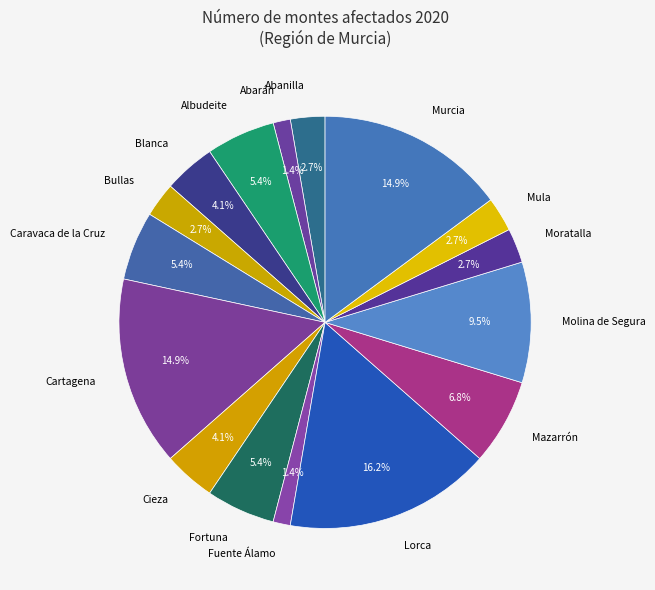

To the nearest percent, what percentage of the pie is Cieza?

4%